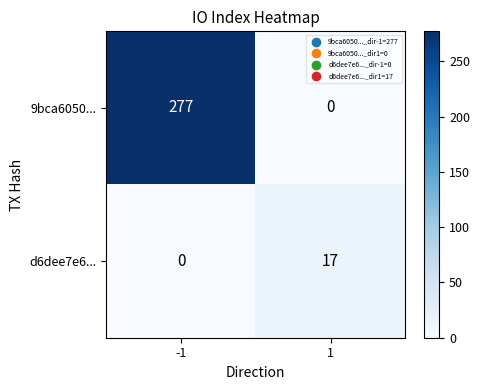

The d6dee7e6... series shows 0 at -1. True or false?

True